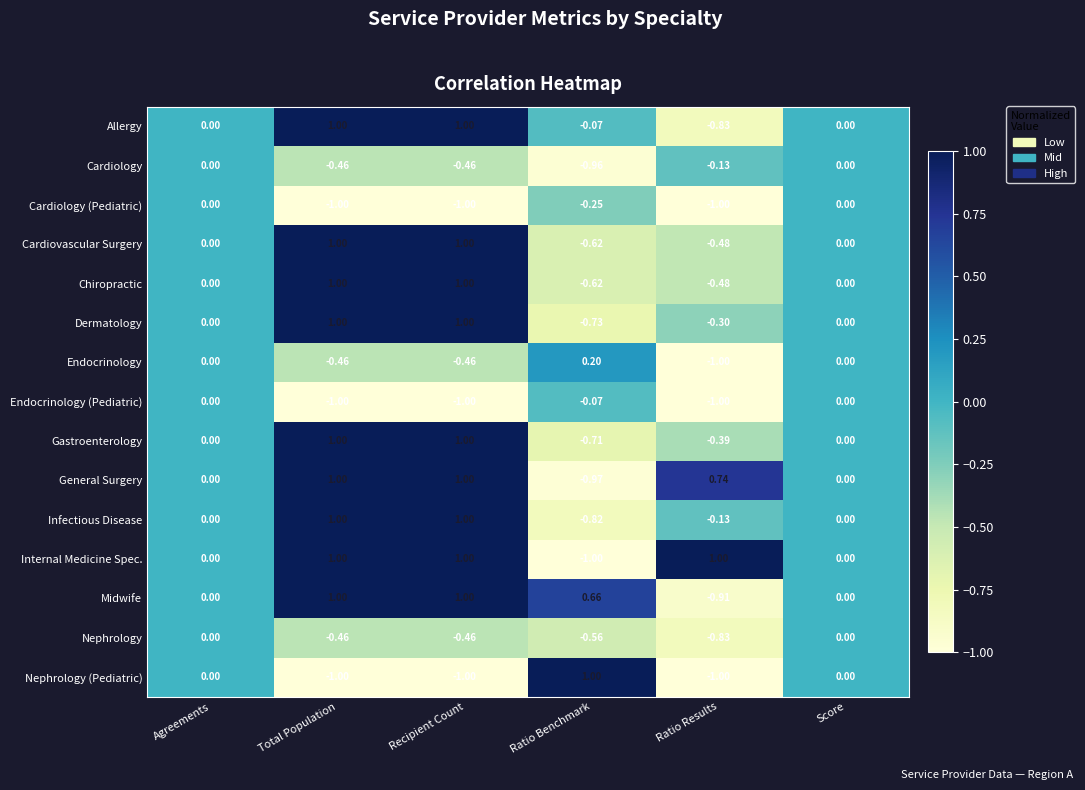

Between Recipient Count and Ratio Results, which series saw the biggest shift?

Midwife